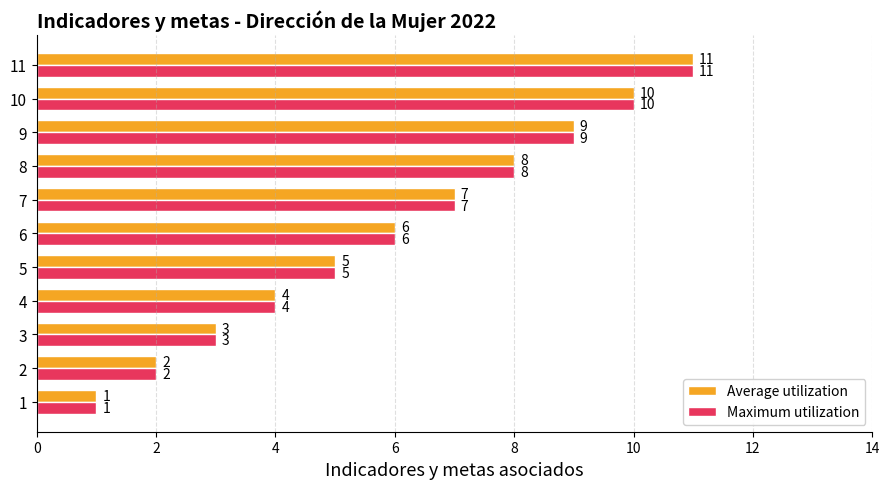

At which label is Maximum utilization closest to 6?

6